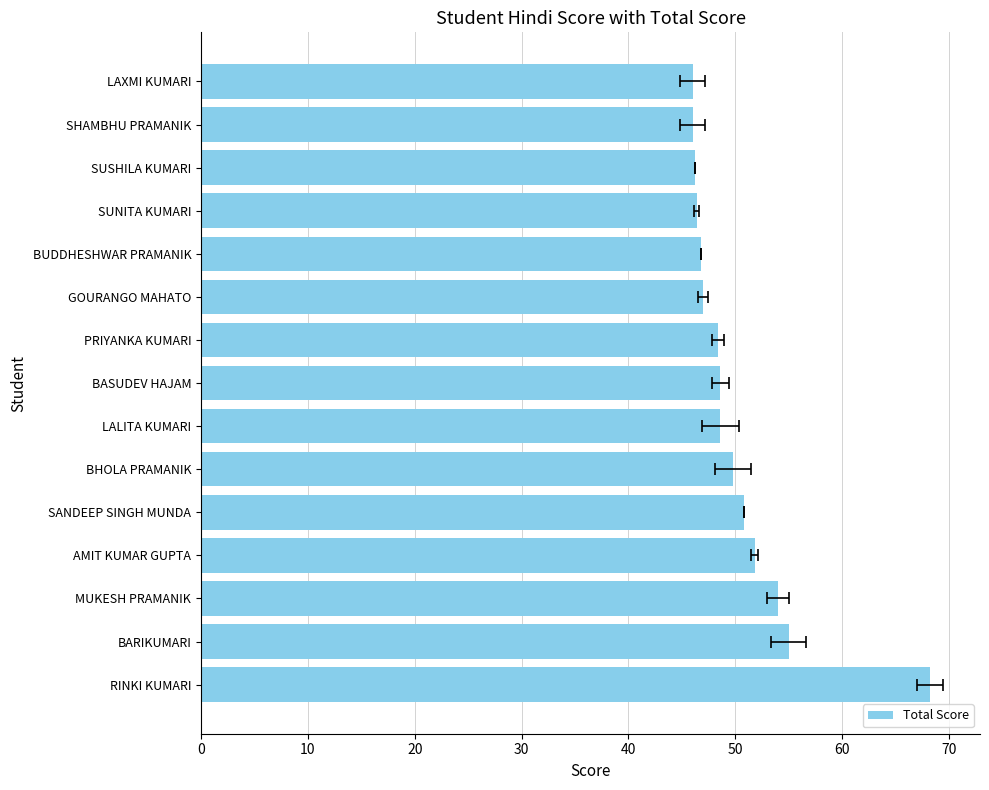

Reading right to left, list all the values displayed in this chart.

46.0	46.0	46.2	46.4	46.8	47.0	48.4	48.6	48.6	49.8	50.8	51.8	54.0	55.0	68.2